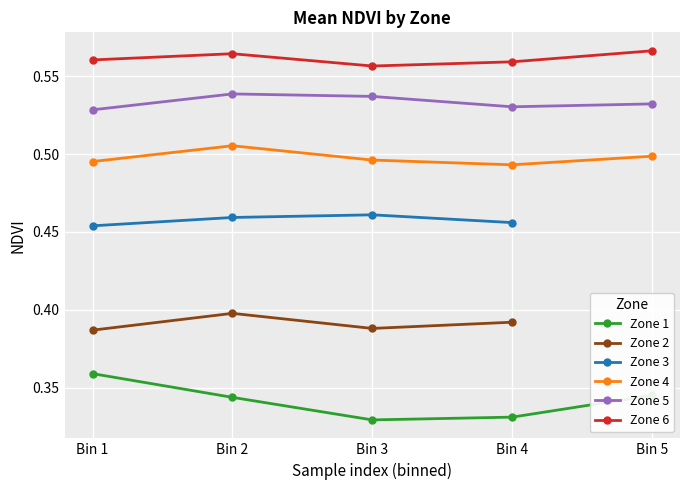

Which series changed the most between Bin 2 and Bin 4?

Zone 1